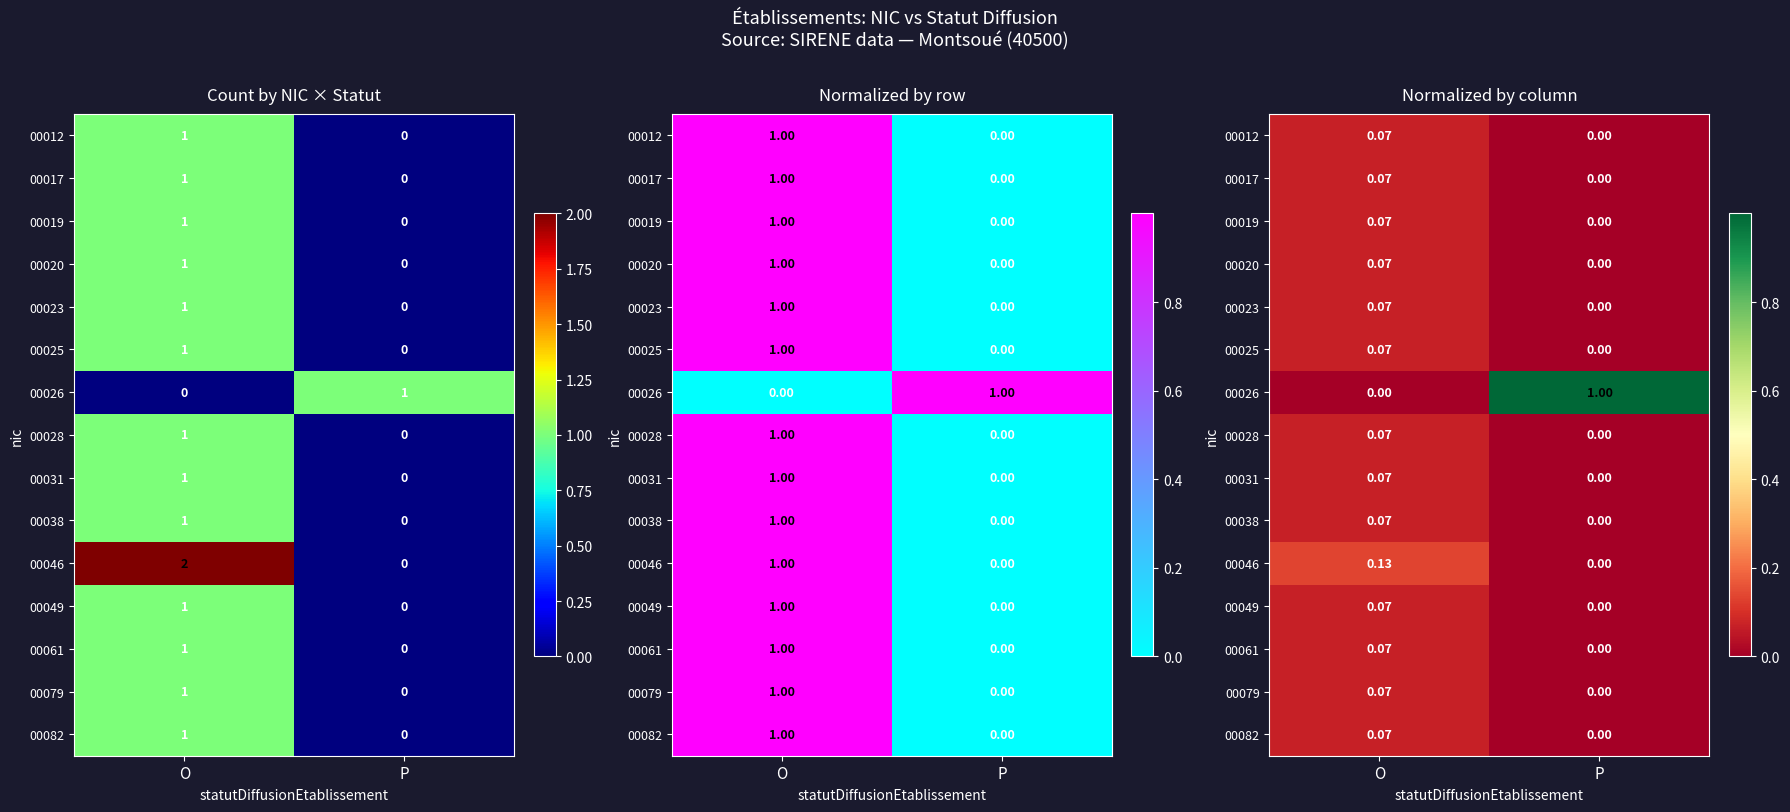

At how many categories does at least one series exceed 0?

2